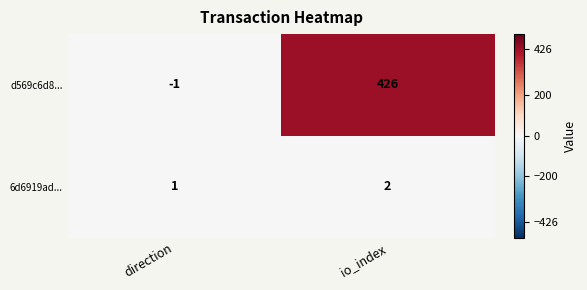

Reading left to right, transcribe all the data shown in this chart.

d569c6d8...: -1	426
6d6919ad...: 1	2